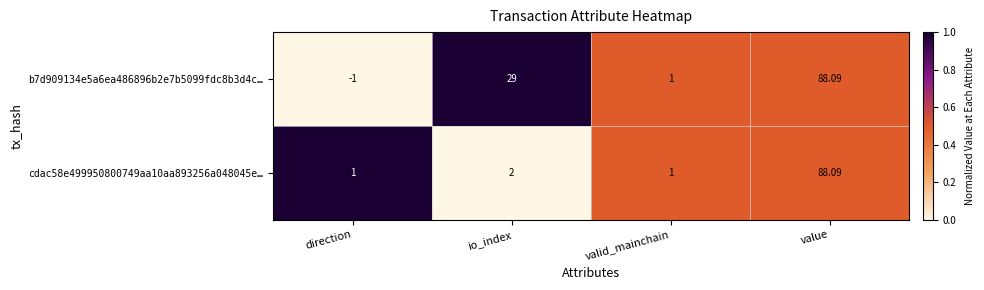

At which label is b7d909134e5a6ea486896b2e7b5099fdc8b3d4c… closest to 43?

io_index